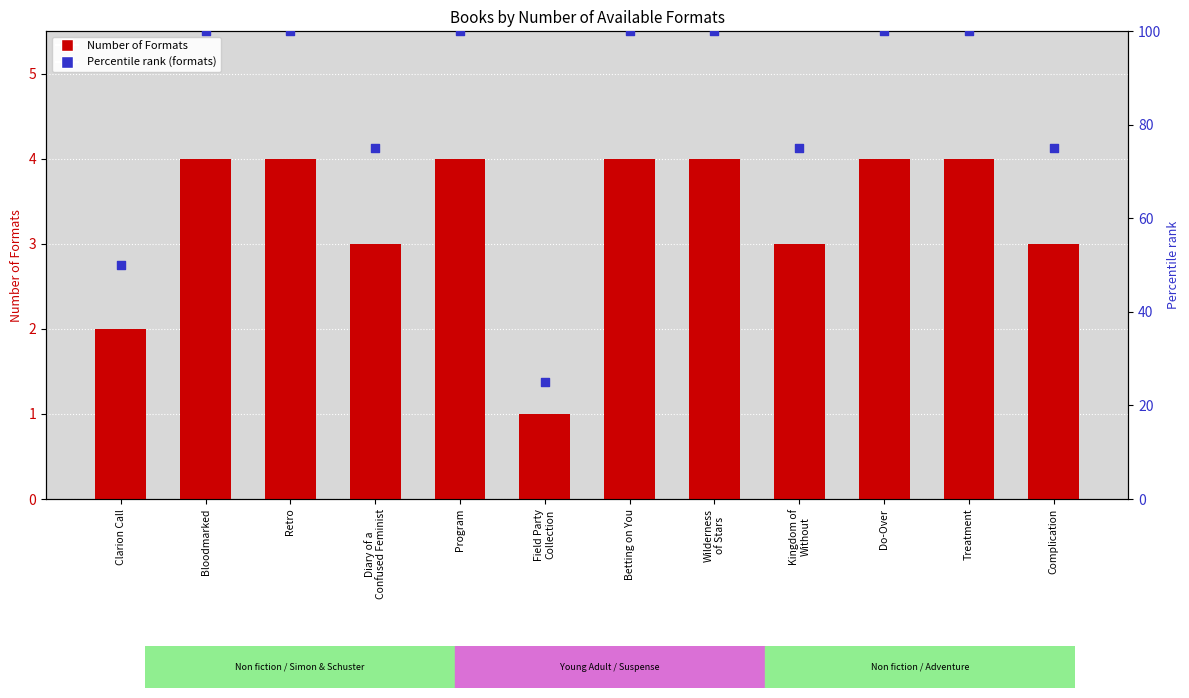

Which series has the largest total across all categories?

Percentile rank (formats)